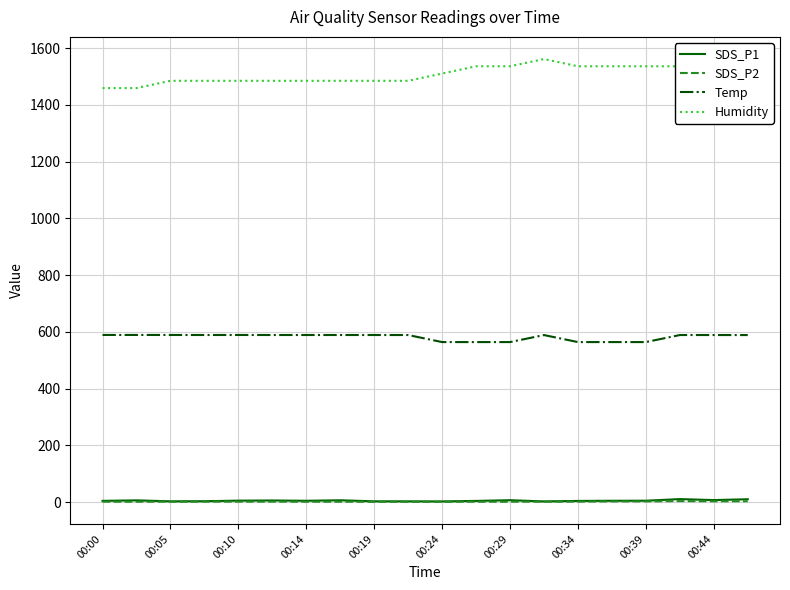

Which series has the largest total across all categories?

Humidity